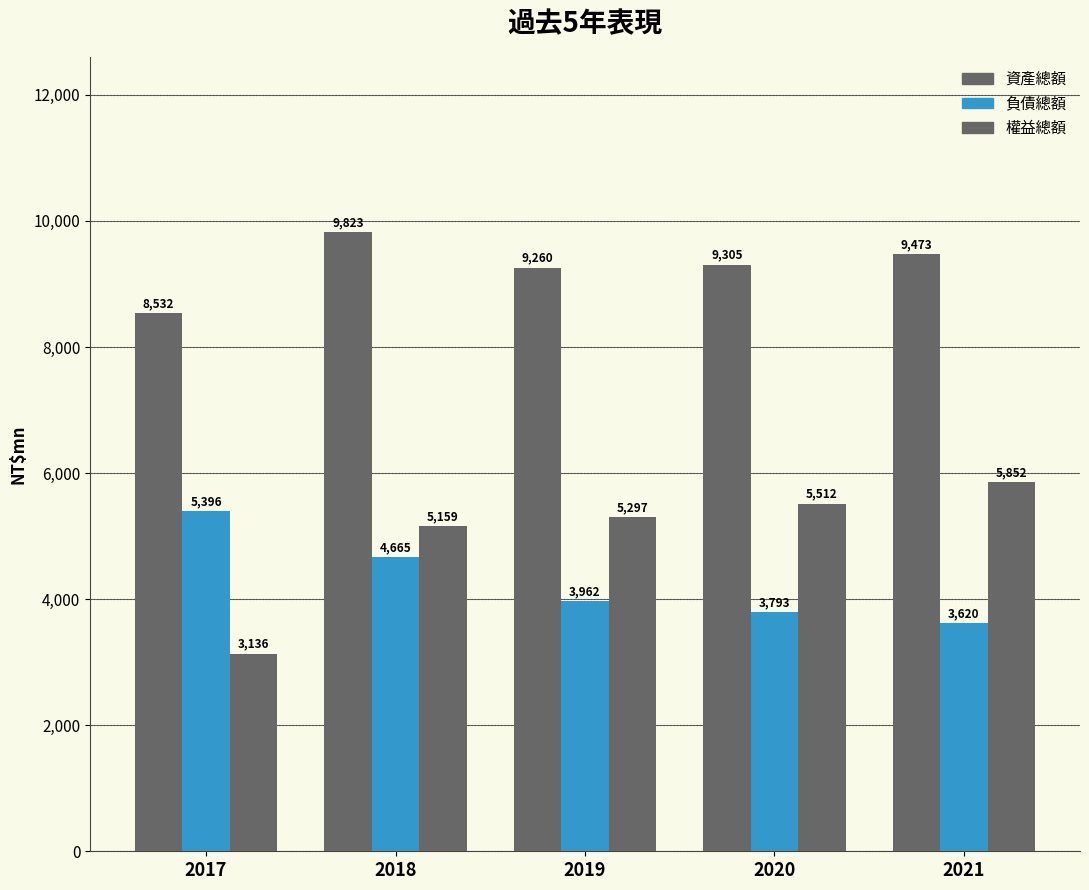

Which category has the highest value in the 負債總額 series?

2017